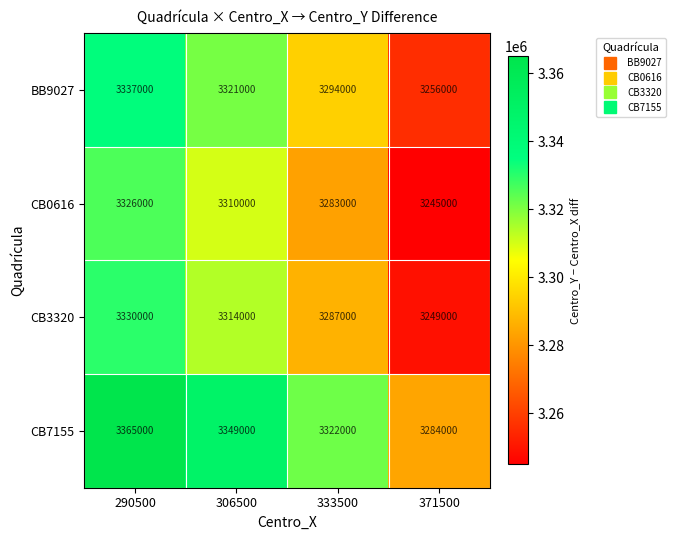

The CB7155 series shows 5521537 at 333500. True or false?

False